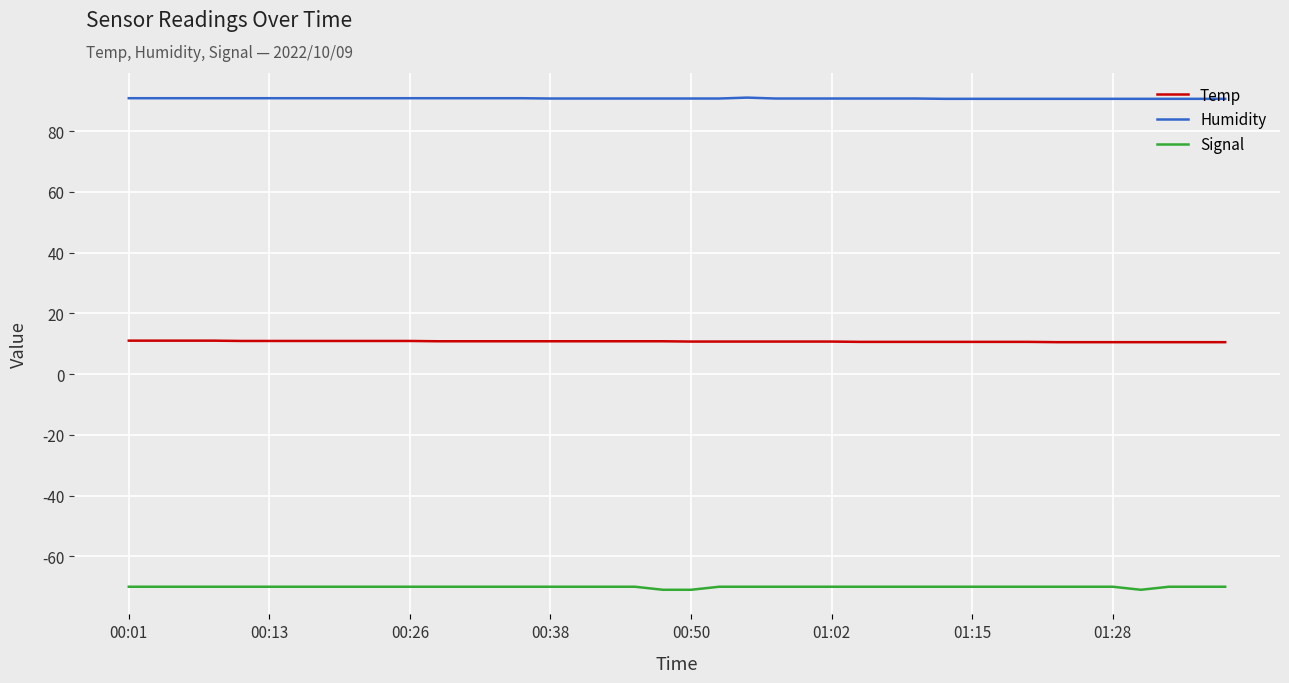

At how many categories does at least one series exceed 89?

40